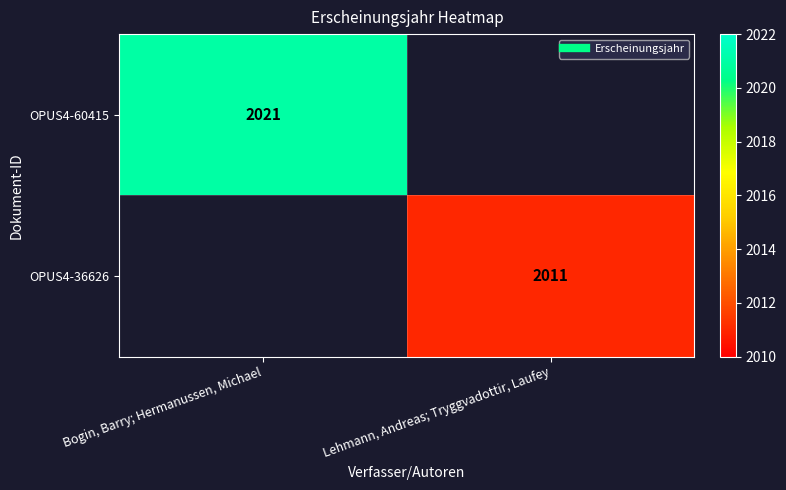

Which label corresponds to the largest value in the chart?

Bogin, Barry; Hermanussen, Michael